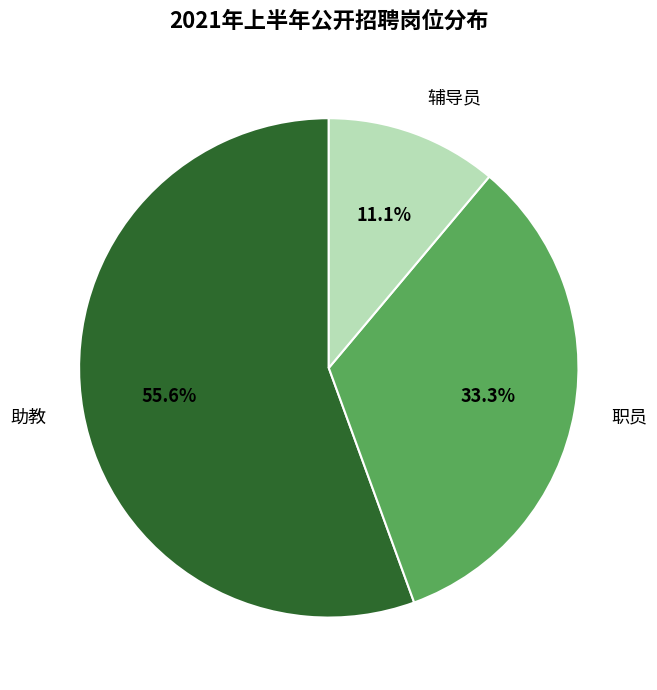

To the nearest percent, what is the difference between the 助教 and 辅导员 slice percentages?

44%